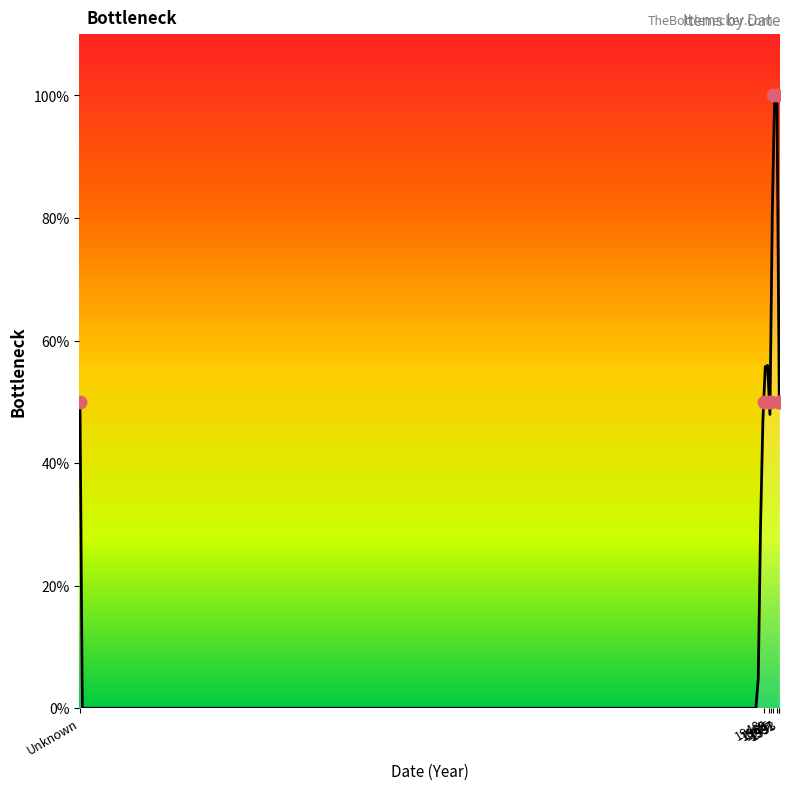

What is the ratio of the value at 1993 to the value at 1965?

1.0